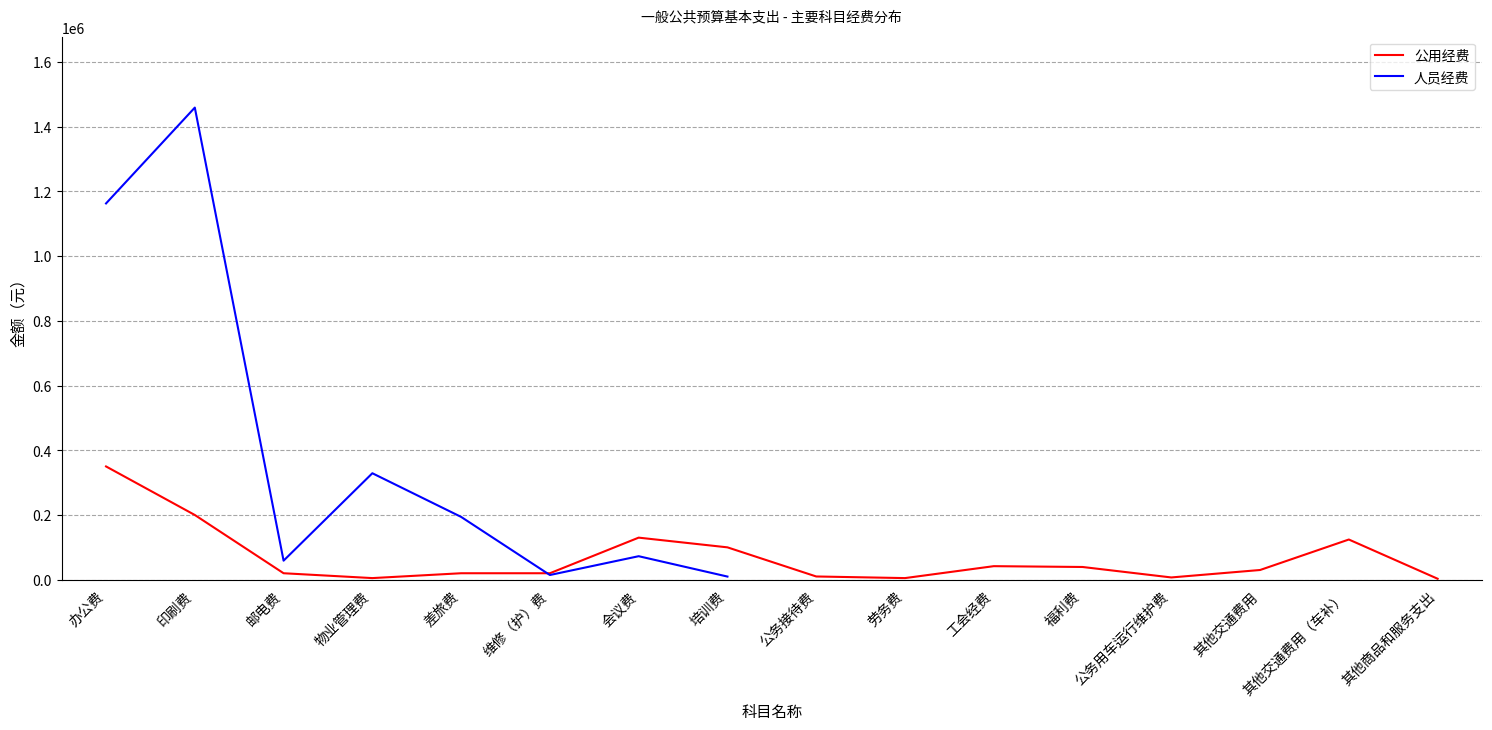

At which label does 公用经费 first exceed 30000?

办公费